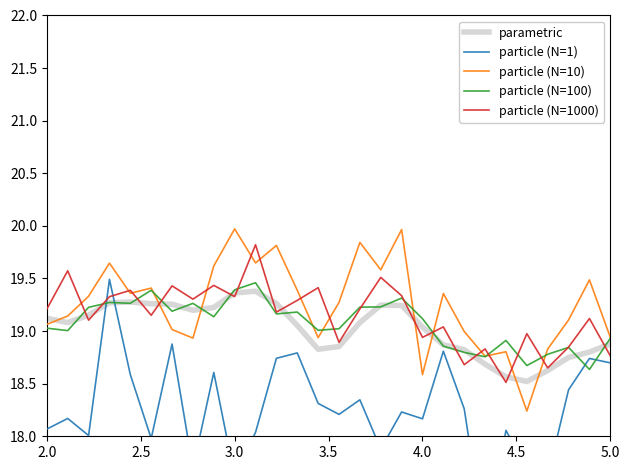

Does the chart display data point markers on the line(s)?

No